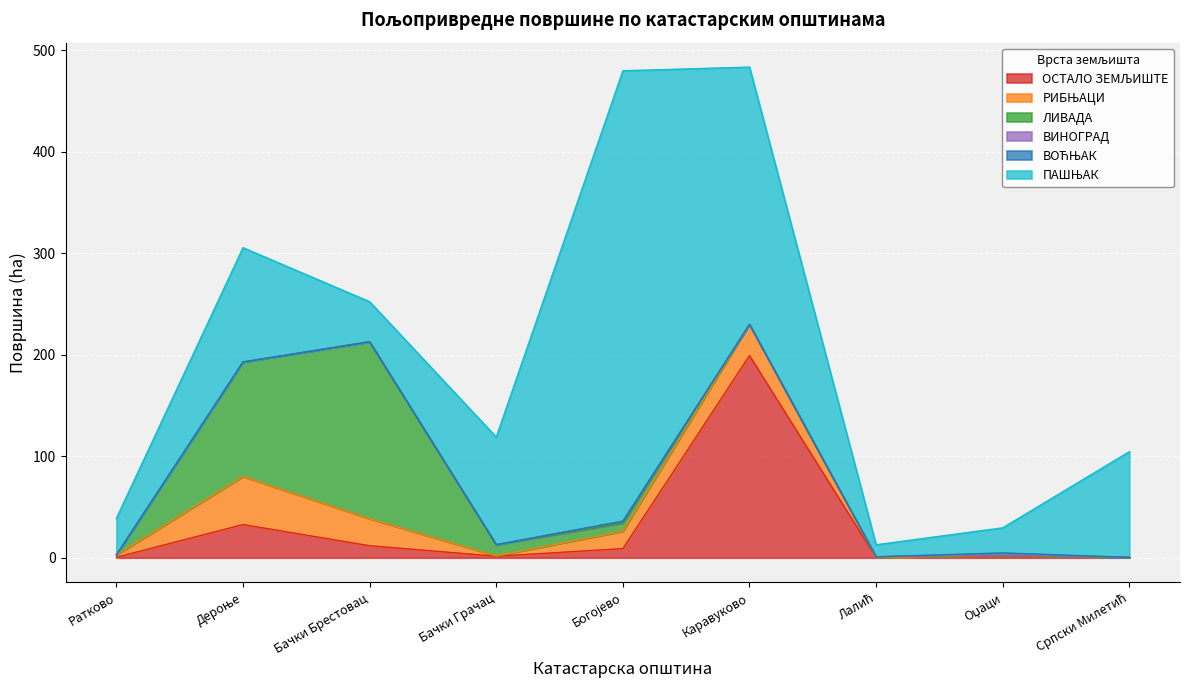

True or false: ПАШЊАК and РИБЊАЦИ cross at least once.

False